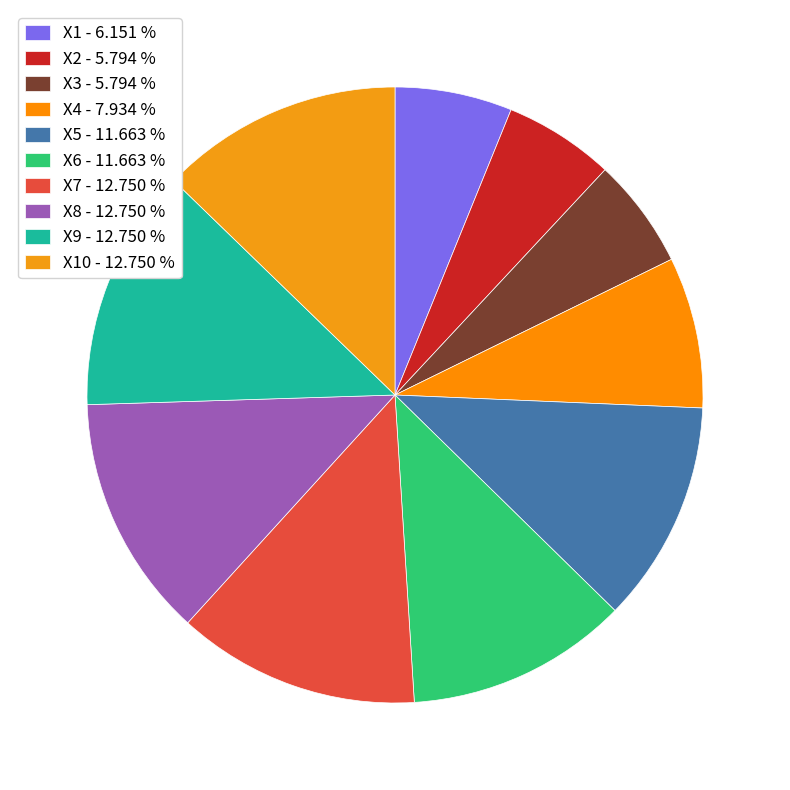

How many segments does this pie chart have?

10